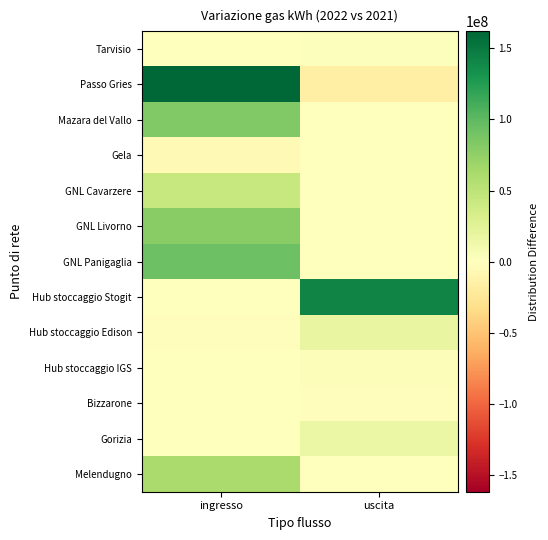

What is the minimum value shown in the chart?

-15370663.7